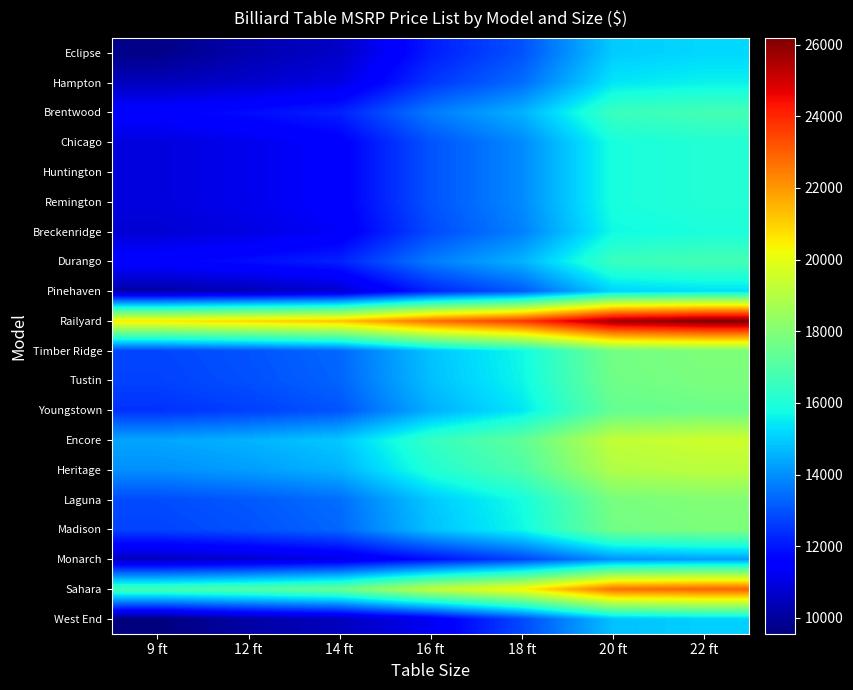

Reading left to right, what are all the values shown in this chart?

Eclipse: 9 ft=9690	12 ft=10275	14 ft=10620	16 ft=12105	18 ft=12990	20 ft=14970	22 ft=15165
Hampton: 9 ft=10470	12 ft=10695	14 ft=11040	16 ft=12525	18 ft=13425	20 ft=15405	22 ft=15600
Brentwood: 9 ft=11610	12 ft=11835	14 ft=12180	16 ft=13665	18 ft=14565	20 ft=16545	22 ft=16740
Chicago: 9 ft=10950	12 ft=11175	14 ft=11520	16 ft=13005	18 ft=13905	20 ft=15885	22 ft=16080
Huntington: 9 ft=10950	12 ft=11175	14 ft=11520	16 ft=13005	18 ft=13905	20 ft=15885	22 ft=16080
Remington: 9 ft=10950	12 ft=11175	14 ft=11520	16 ft=13005	18 ft=13905	20 ft=15885	22 ft=16080
Breckenridge: 9 ft=10800	12 ft=11025	14 ft=11370	16 ft=12855	18 ft=13755	20 ft=15735	22 ft=15930
Durango: 9 ft=11625	12 ft=11850	14 ft=12195	16 ft=13680	18 ft=14580	20 ft=16560	22 ft=16755
Pinehaven: 9 ft=10155	12 ft=10380	14 ft=10725	16 ft=12210	18 ft=13110	20 ft=15090	22 ft=15285
Railyard: 9 ft=20580	12 ft=20910	14 ft=21240	16 ft=22725	18 ft=23715	20 ft=25695	22 ft=26190
Timber Ridge: 9 ft=12780	12 ft=13005	14 ft=13350	16 ft=14835	18 ft=15735	20 ft=17715	22 ft=17910
Tustin: 9 ft=12720	12 ft=12945	14 ft=13290	16 ft=14775	18 ft=15675	20 ft=17655	22 ft=17850
Youngstown: 9 ft=12450	12 ft=12675	14 ft=13020	16 ft=14505	18 ft=15405	20 ft=17385	22 ft=17580
Encore: 9 ft=14355	12 ft=14580	14 ft=14925	16 ft=16410	18 ft=17295	20 ft=19275	22 ft=19485
Heritage: 9 ft=13995	12 ft=14220	14 ft=14565	16 ft=16050	18 ft=16935	20 ft=18915	22 ft=19125
Laguna: 9 ft=12870	12 ft=13095	14 ft=13440	16 ft=14925	18 ft=15825	20 ft=17805	22 ft=18000
Madison: 9 ft=12750	12 ft=12975	14 ft=13320	16 ft=14805	18 ft=15705	20 ft=17685	22 ft=17880
Monarch: 9 ft=10500	12 ft=10725	14 ft=11085	16 ft=11865	18 ft=12750	20 ft=14025	22 ft=14250
Sahara: 9 ft=16800	12 ft=17070	14 ft=17490	16 ft=19260	18 ft=20340	20 ft=22725	22 ft=22950
West End: 9 ft=9555	12 ft=10140	14 ft=10485	16 ft=11265	18 ft=12840	20 ft=14820	22 ft=15045